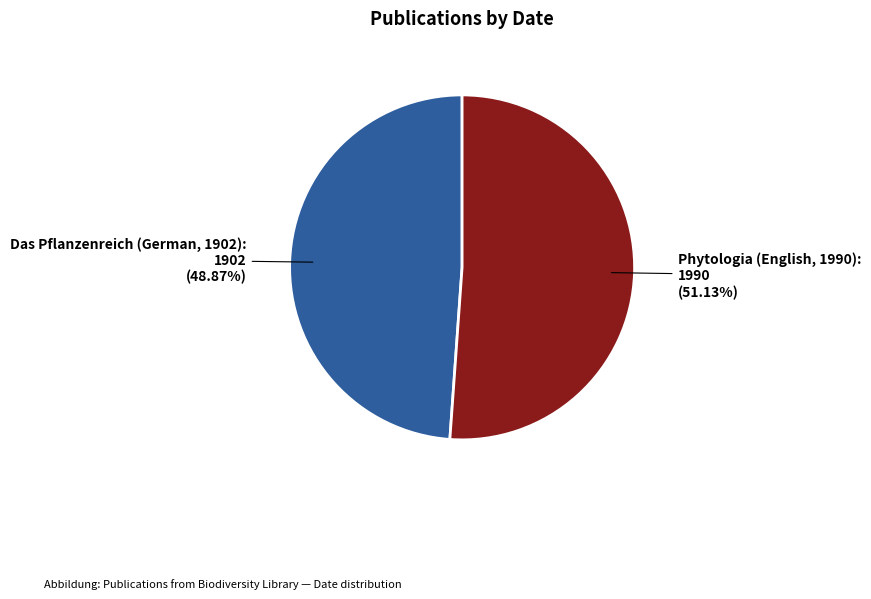

Does any single category account for the majority?

Yes